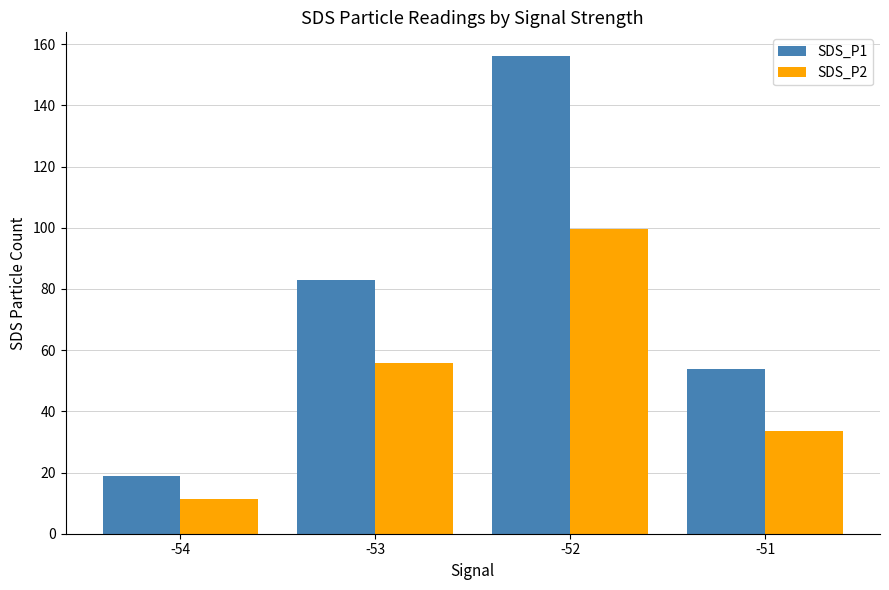

What is the difference between the second highest and second lowest values in the SDS_P2 series?

22.5